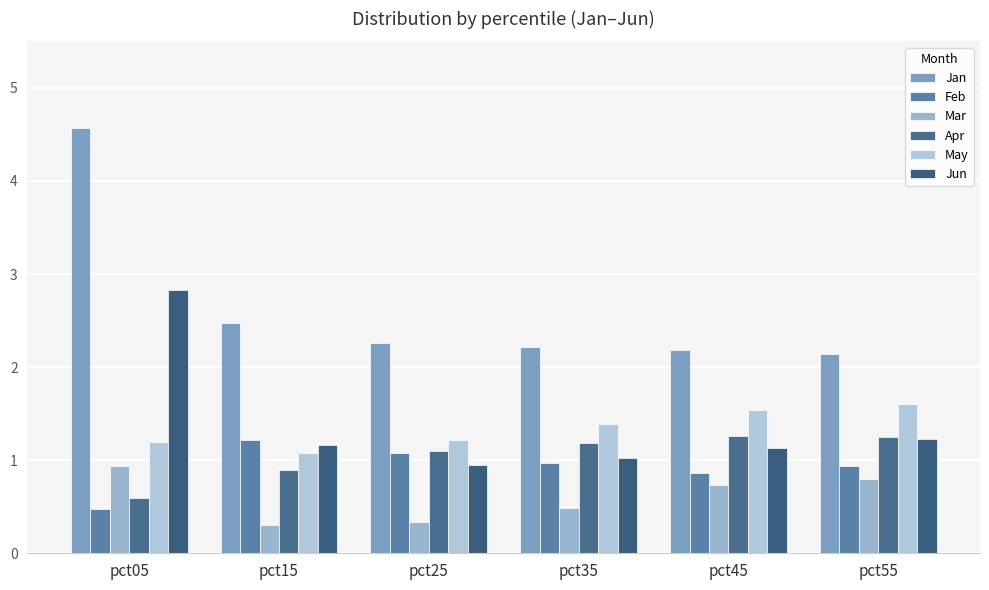

Reading right to left, extract all data points from this chart.

Jan: 2.1	2.2	2.2	2.3	2.5	4.6
Feb: 0.9	0.9	1.0	1.1	1.2	0.5
Mar: 0.8	0.7	0.5	0.3	0.3	0.9
Apr: 1.3	1.3	1.2	1.1	0.9	0.6
May: 1.6	1.5	1.4	1.2	1.1	1.2
Jun: 1.2	1.1	1.0	1.0	1.2	2.8